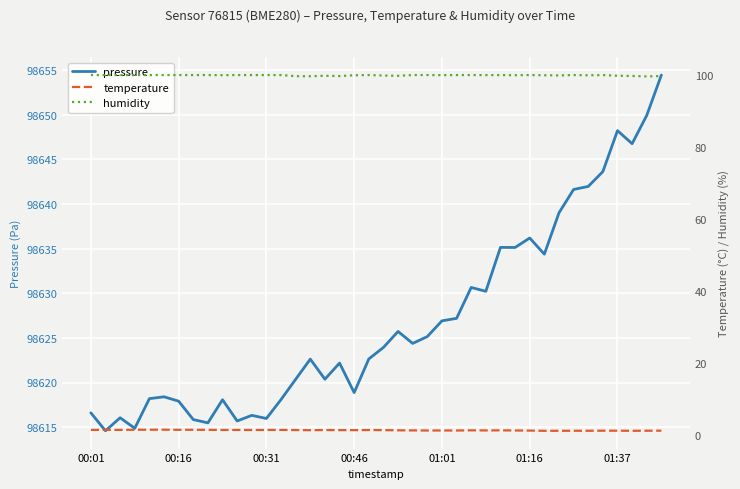

How many lines are shown in the chart?

3